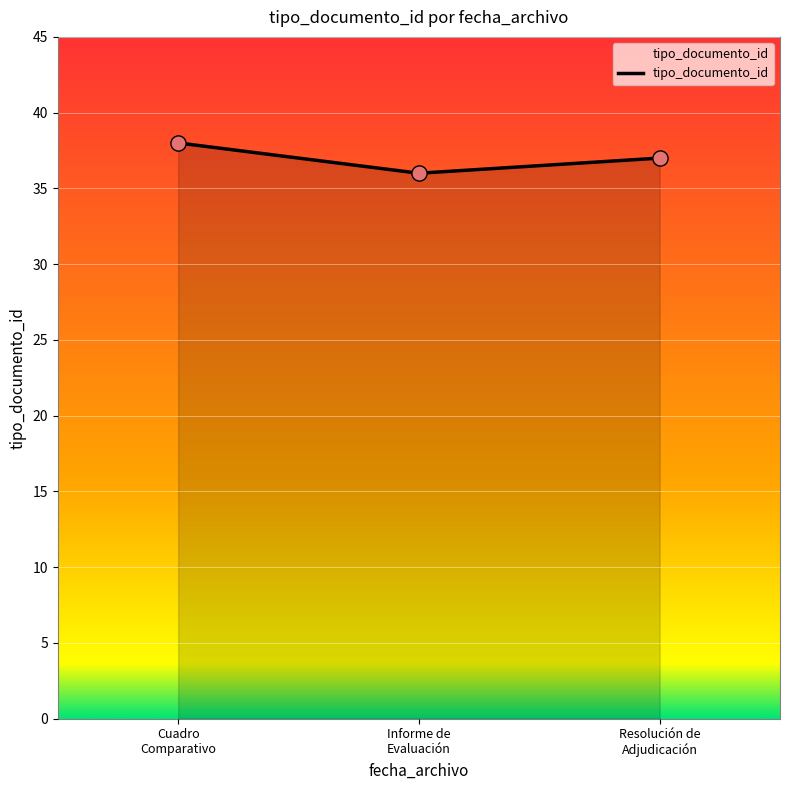

What is the average value?

37